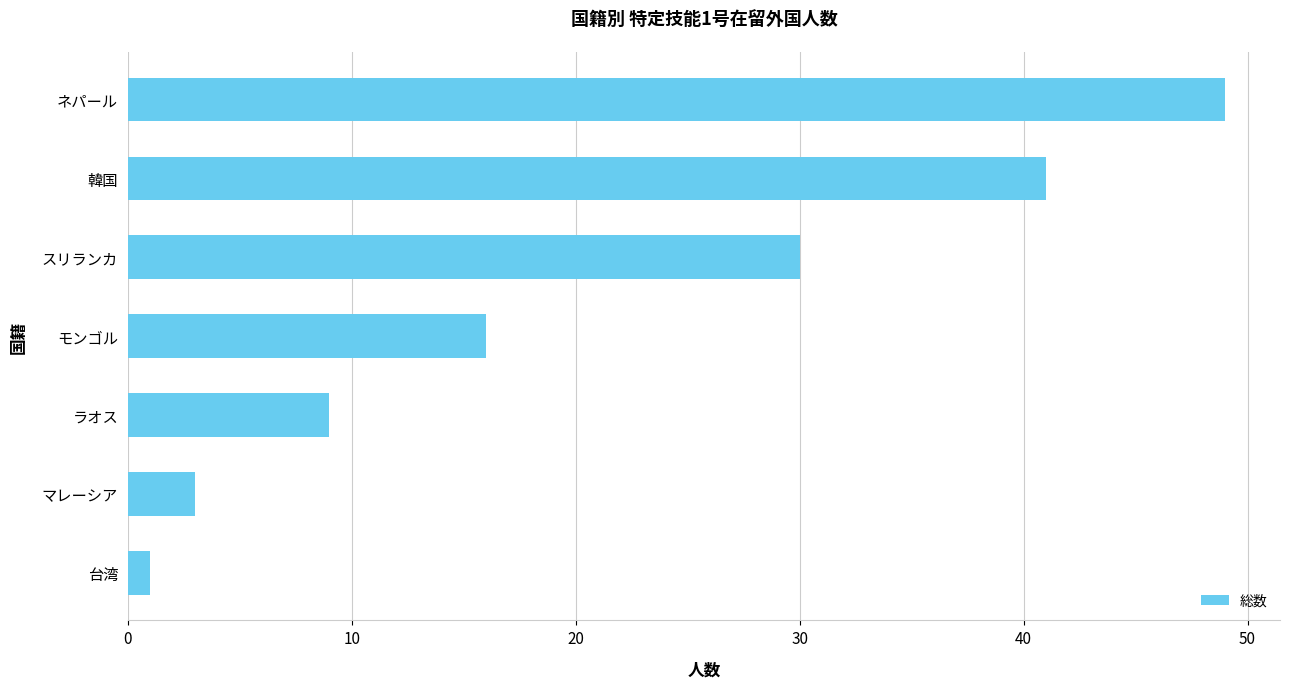

Reading bottom to top, transcribe all the data shown in this chart.

1	3	9	16	30	41	49